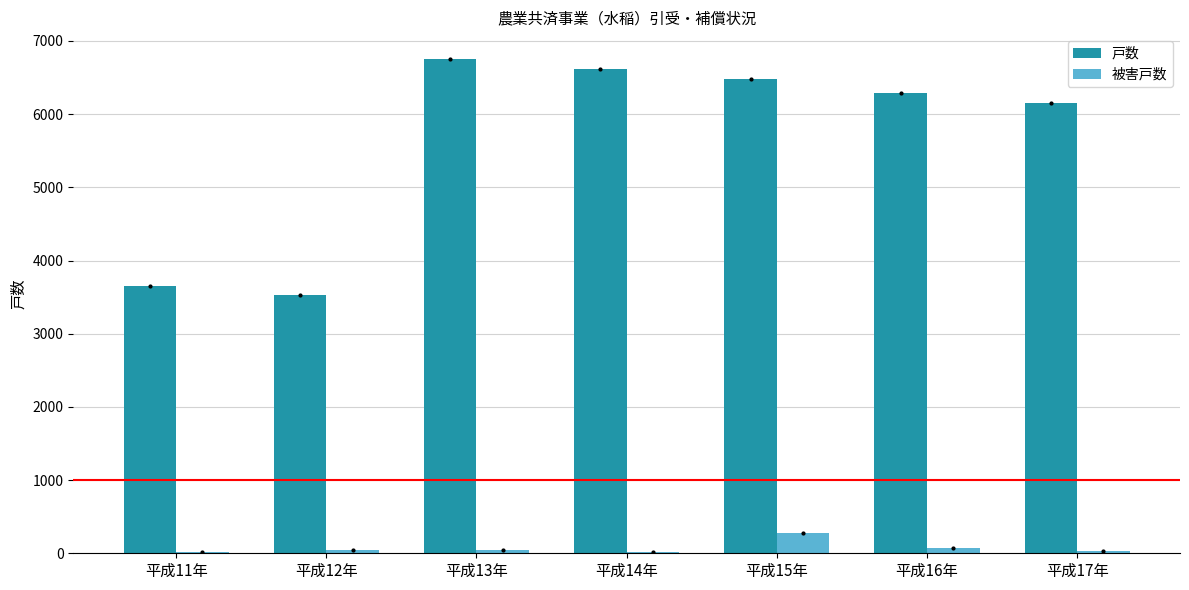

Is the value of 被害戸数 at 平成13年 greater than the value of 戸数 at 平成14年?

No